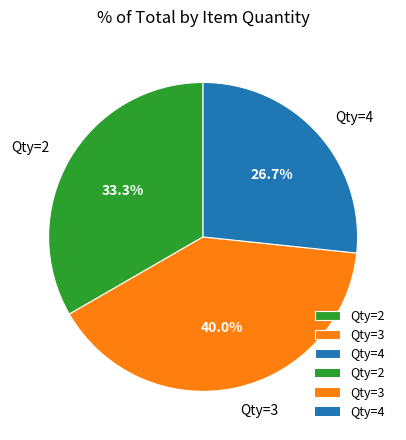

Is the sum of Qty=3 and Qty=2 greater than half?

Yes